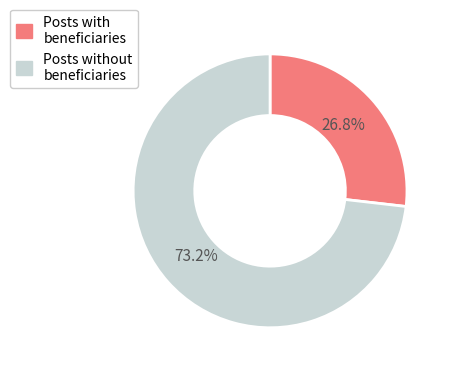

Does any single category account for the majority?

Yes